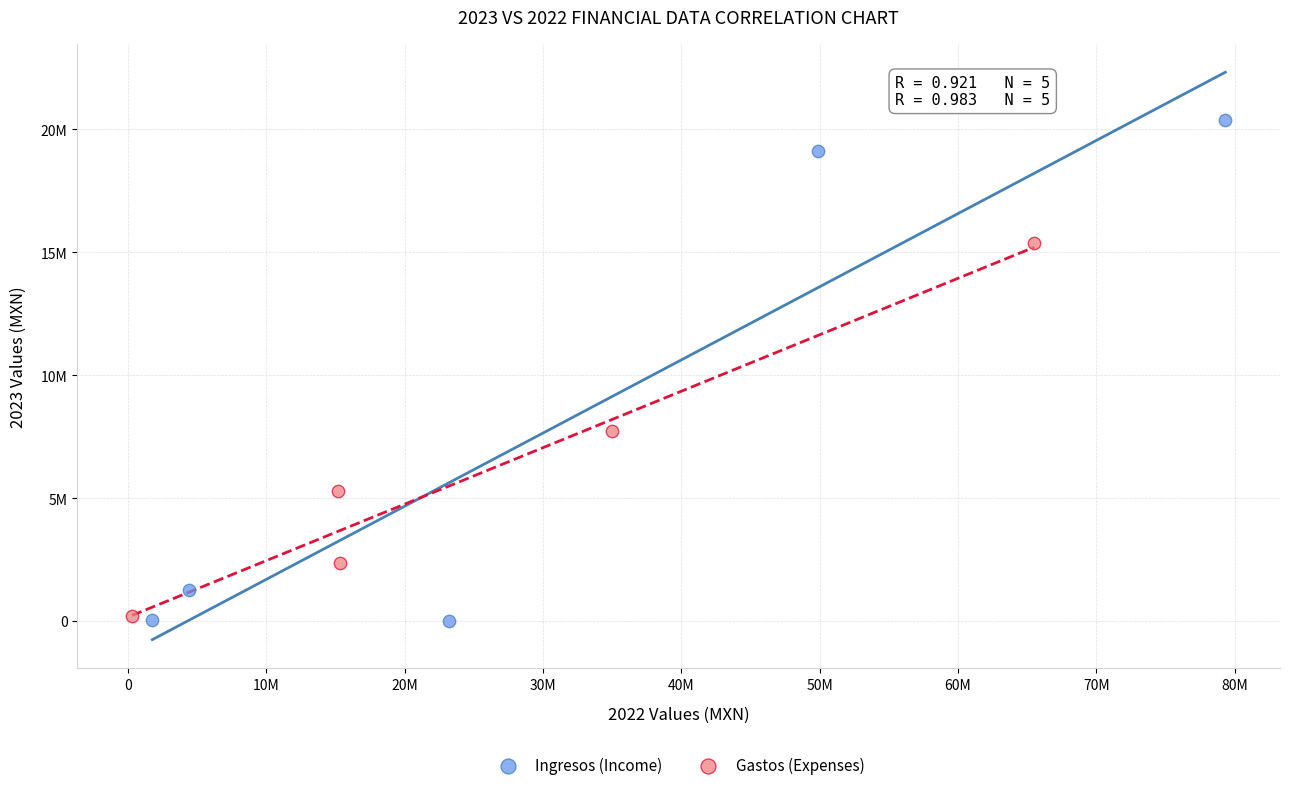

Which series contains the highest Y value?

Ingresos (Income)